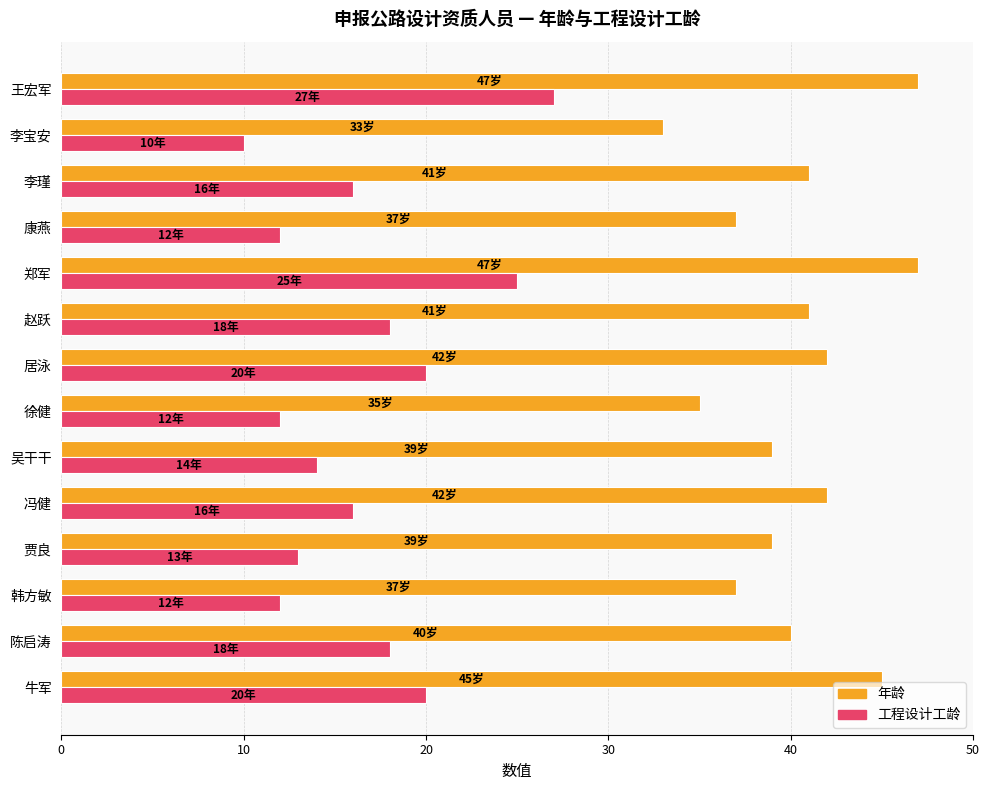

What is the sum of all 年龄 values?

565